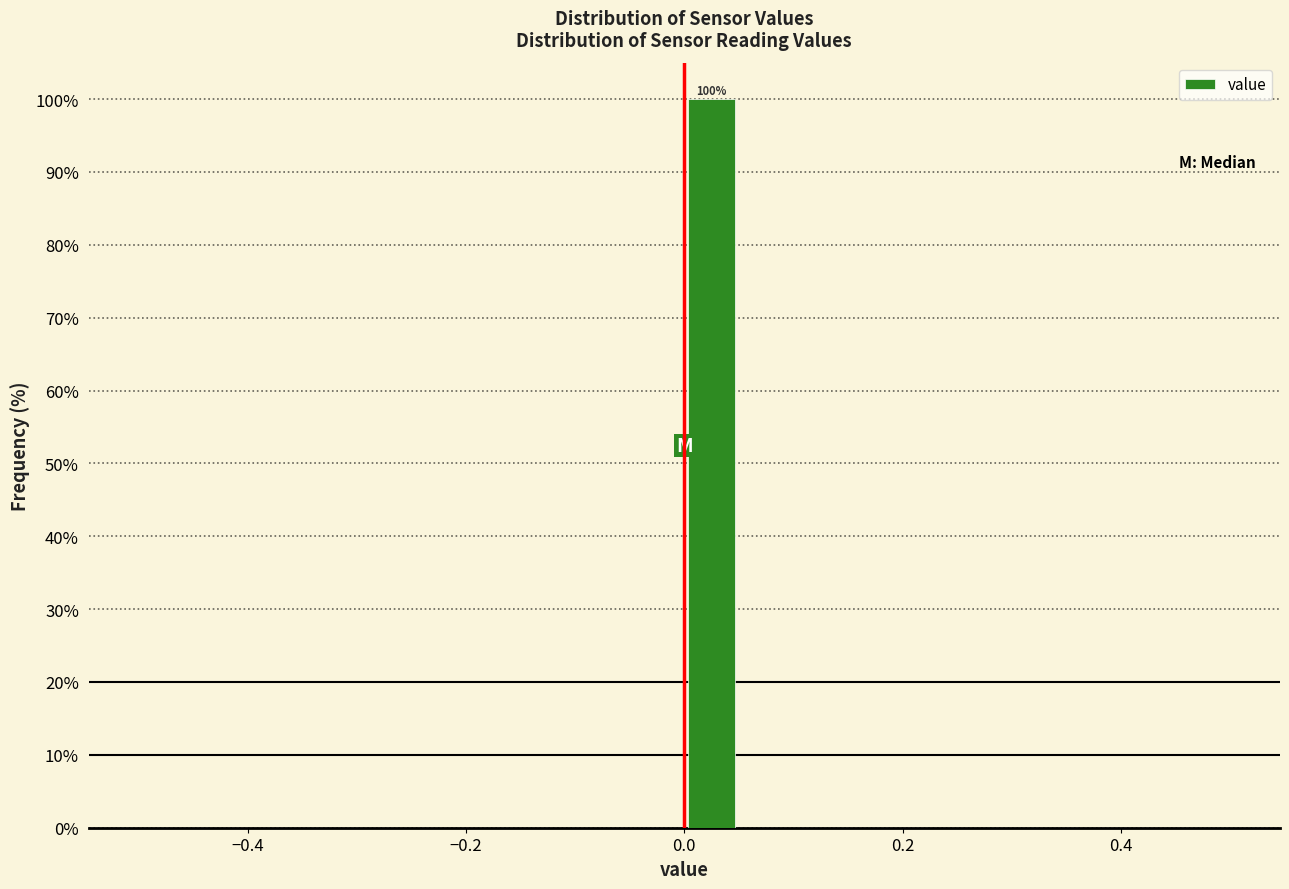

Around what value on the x-axis is the tallest bar? Give the approximate position of its centre, as read against the axis.

0.02